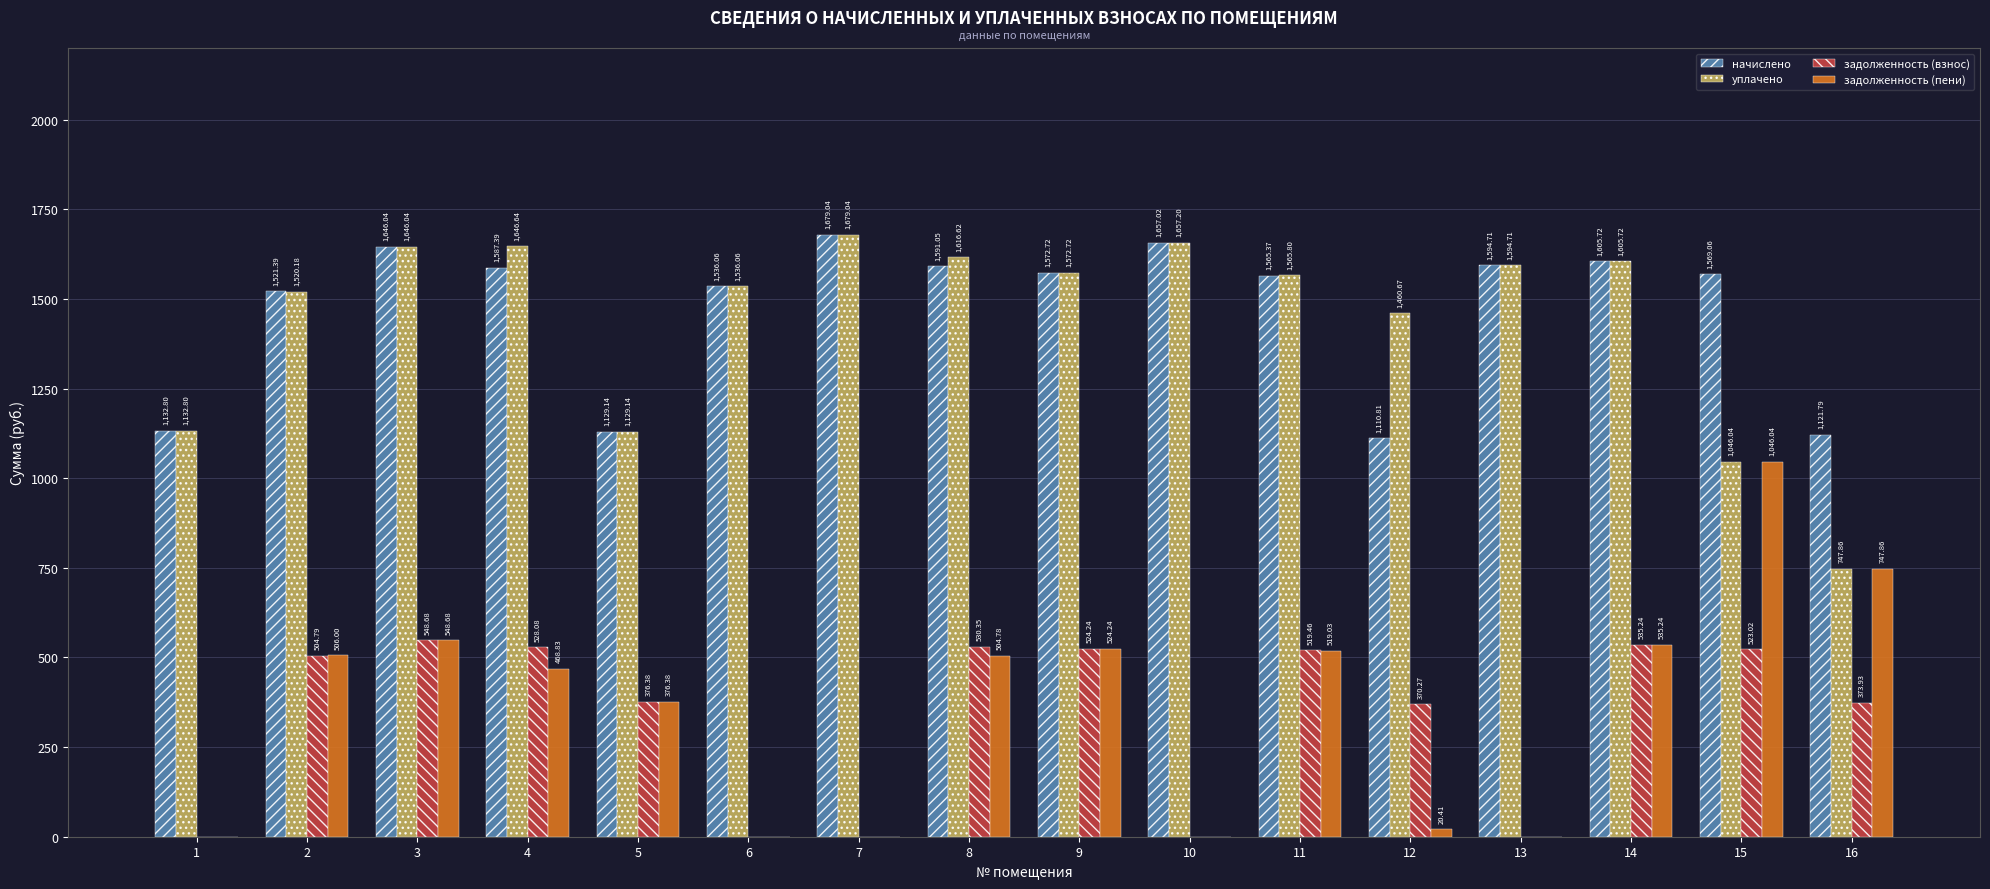

What is the maximum value shown in the chart?

1679.0